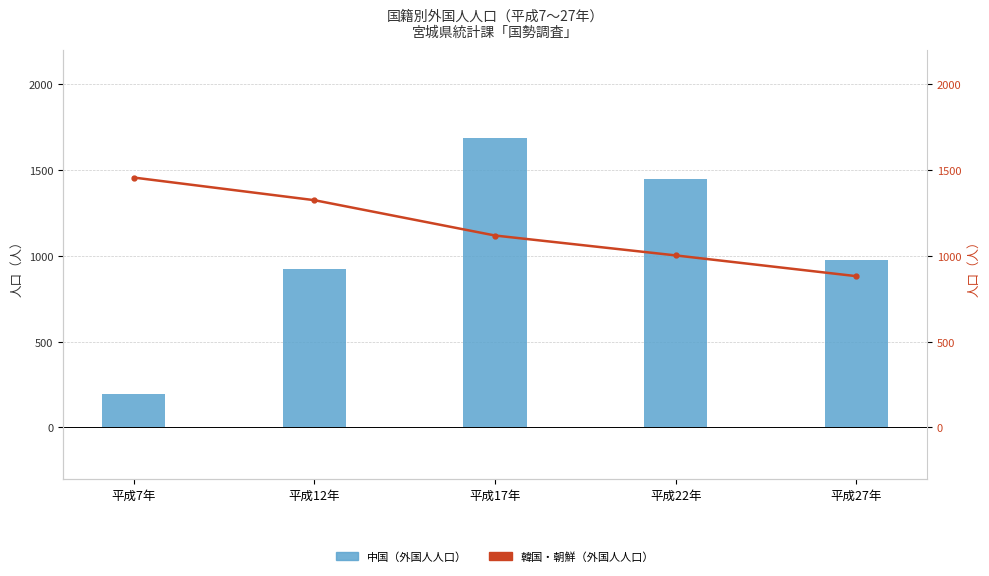

How many values in the 韓国・朝鮮（外国人人口） series are below 1119?

2